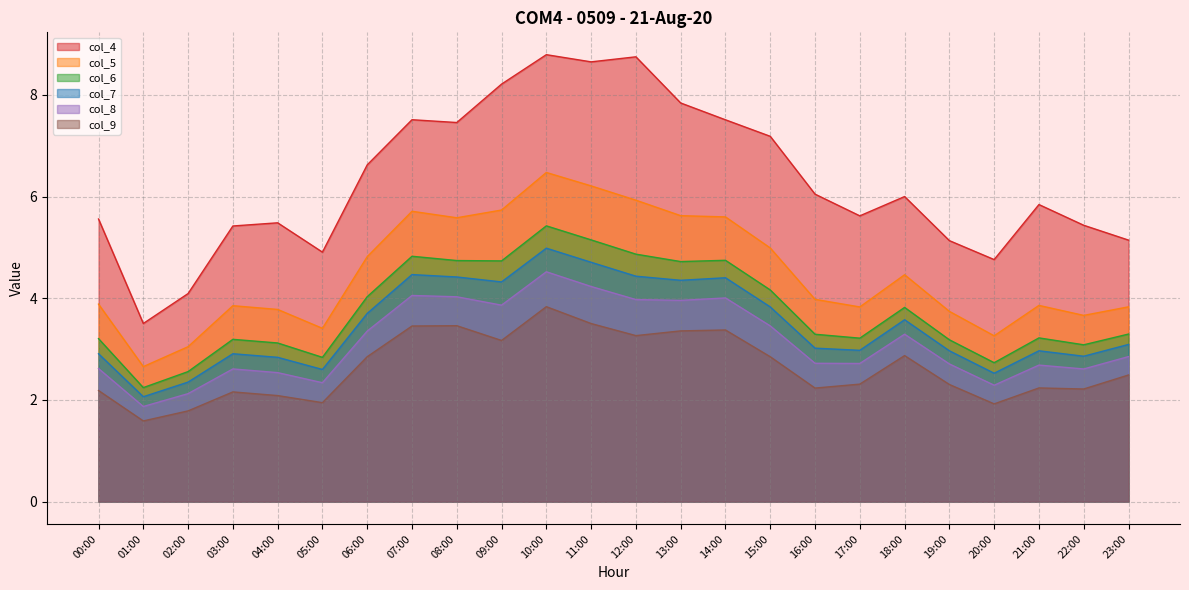

Reading right to left, extract all data points from this chart.

col_4: 5.1	5.4	5.8	4.8	5.1	6.0	5.6	6.0	7.2	7.5	7.8	8.7	8.6	8.8	8.2	7.5	7.5	6.6	4.9	5.5	5.4	4.1	3.5	5.6
col_5: 3.8	3.7	3.9	3.3	3.7	4.5	3.8	4.0	5.0	5.6	5.6	5.9	6.2	6.5	5.7	5.6	5.7	4.8	3.4	3.8	3.9	3.0	2.7	3.9
col_6: 3.3	3.1	3.2	2.7	3.2	3.8	3.2	3.3	4.2	4.7	4.7	4.9	5.1	5.4	4.7	4.7	4.8	4.0	2.8	3.1	3.2	2.6	2.2	3.2
col_7: 3.1	2.9	3.0	2.5	3.0	3.6	3.0	3.0	3.8	4.4	4.4	4.4	4.7	5.0	4.3	4.4	4.5	3.7	2.6	2.8	2.9	2.4	2.1	2.9
col_8: 2.9	2.6	2.7	2.3	2.7	3.3	2.7	2.7	3.5	4.0	4.0	4.0	4.2	4.5	3.9	4.0	4.1	3.4	2.3	2.5	2.6	2.1	1.9	2.6
col_9: 2.5	2.2	2.2	1.9	2.3	2.9	2.3	2.2	2.8	3.4	3.4	3.3	3.5	3.8	3.2	3.5	3.5	2.8	1.9	2.1	2.2	1.8	1.6	2.2